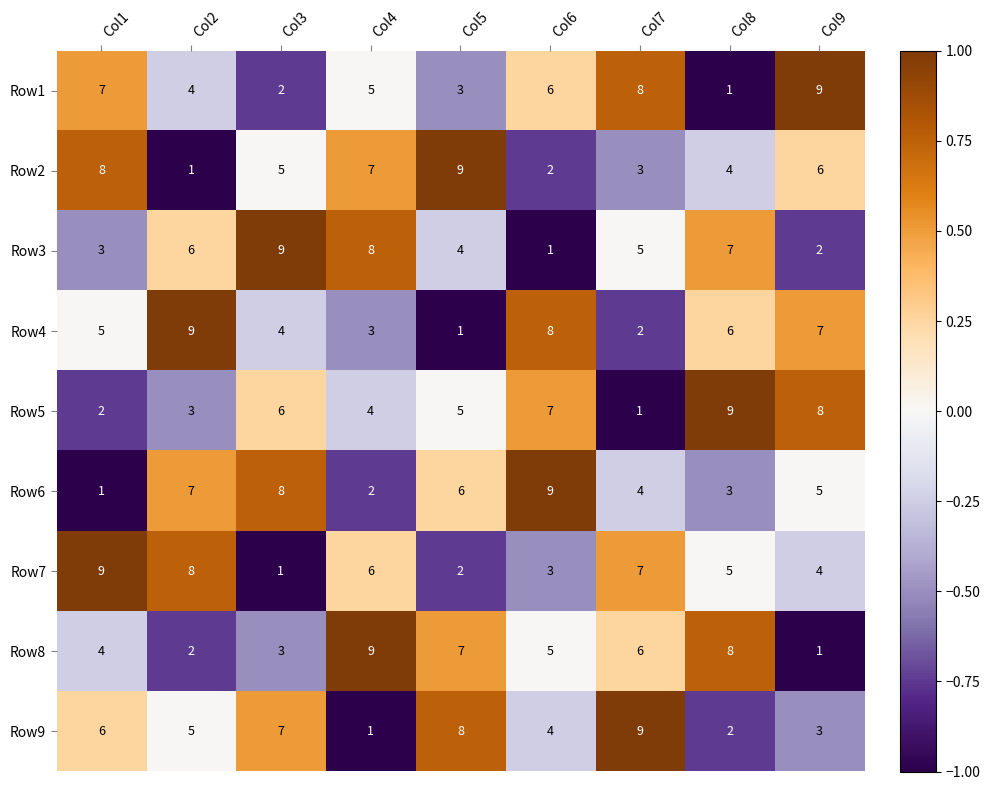

What is the smallest value displayed?

1